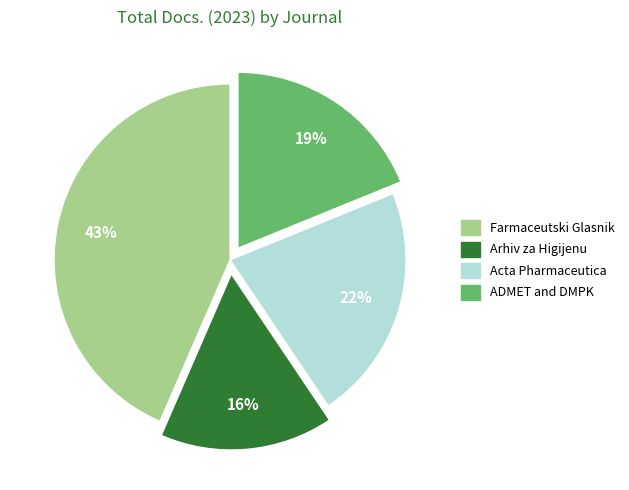

Count the number of slices in the pie.

4